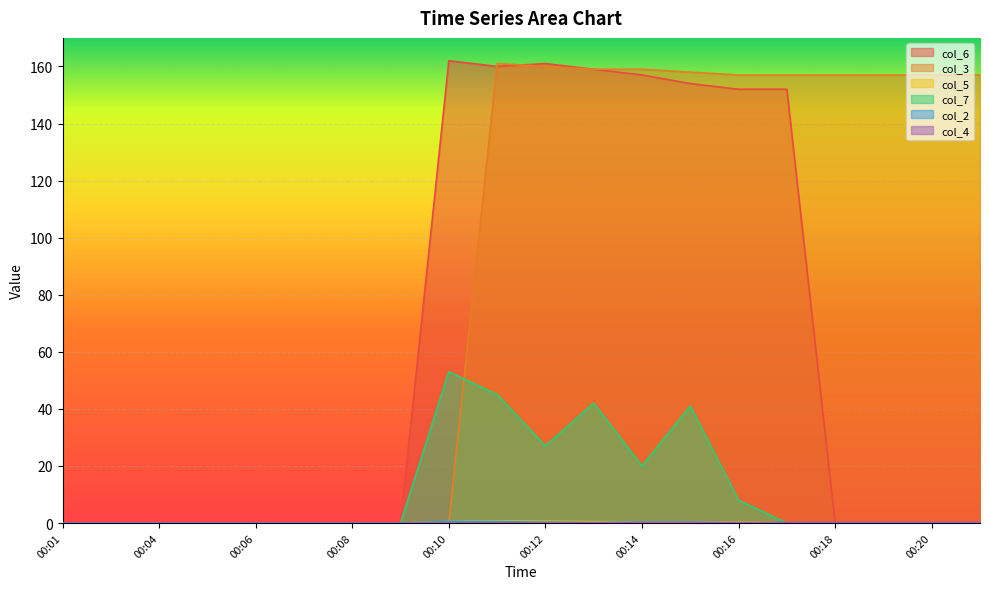

At which category does col_5 reach its first local peak?

00:11